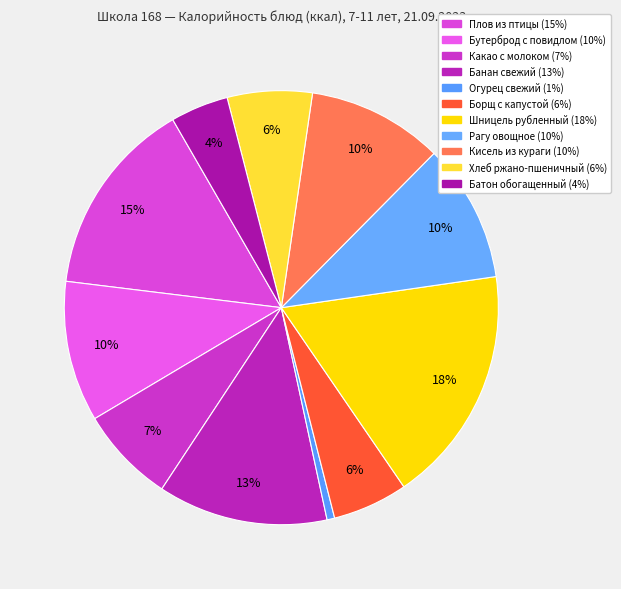

Does Банан свежий represent more than half of the total?

No